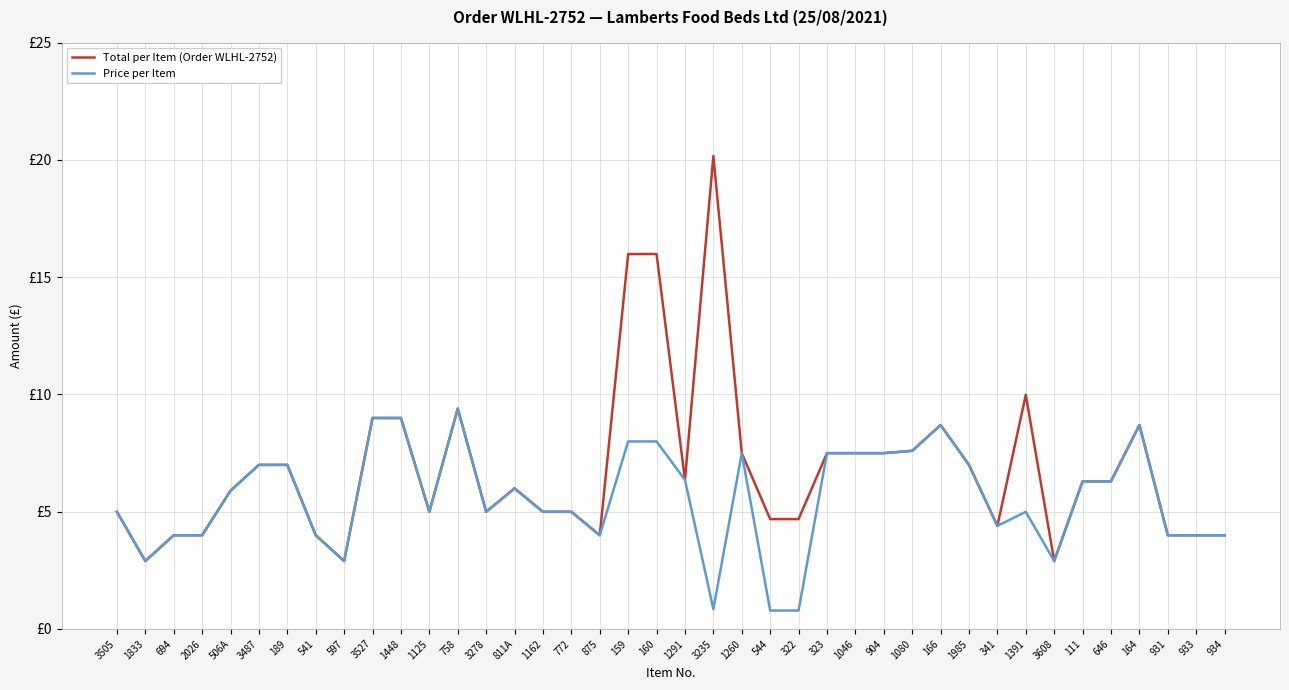

What is the difference between the Price per Item values at 3235 and 1125?

4.2